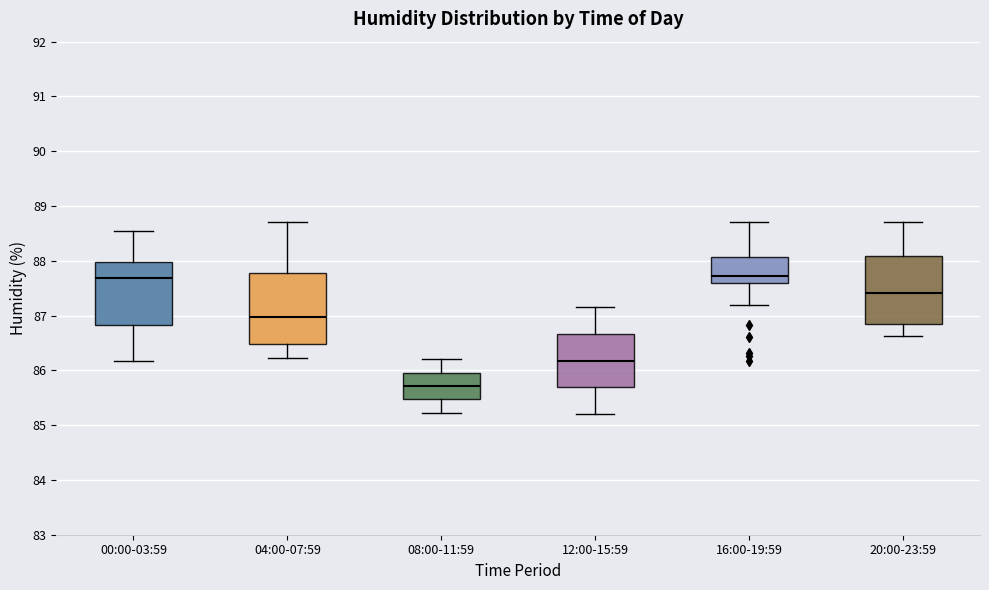

Reading left to right, transcribe this box plot: for each box, give where its median line is, the range the box spans, and where its two whiskers end, as read against the y-axis. The values are not printed on the chart, so give them approximately, as read against the axis.

00:00-03:59: median 87.7, box 86.8 to 88.0, whiskers 86.2 to 88.5
04:00-07:59: median 87.0, box 86.5 to 87.8, whiskers 86.2 to 88.7
08:00-11:59: median 85.7, box 85.5 to 86.0, whiskers 85.2 to 86.2
12:00-15:59: median 86.2, box 85.7 to 86.7, whiskers 85.2 to 87.2
16:00-19:59: median 87.7, box 87.6 to 88.1, whiskers 87.2 to 88.7
20:00-23:59: median 87.4, box 86.8 to 88.1, whiskers 86.6 to 88.7